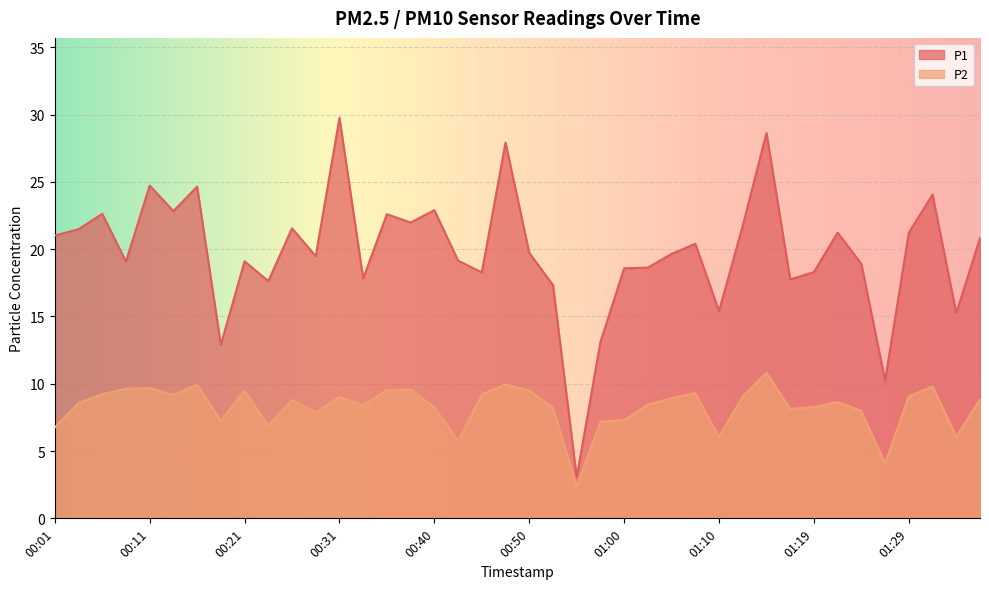

What is the label of the 24th point from the right?

00:40